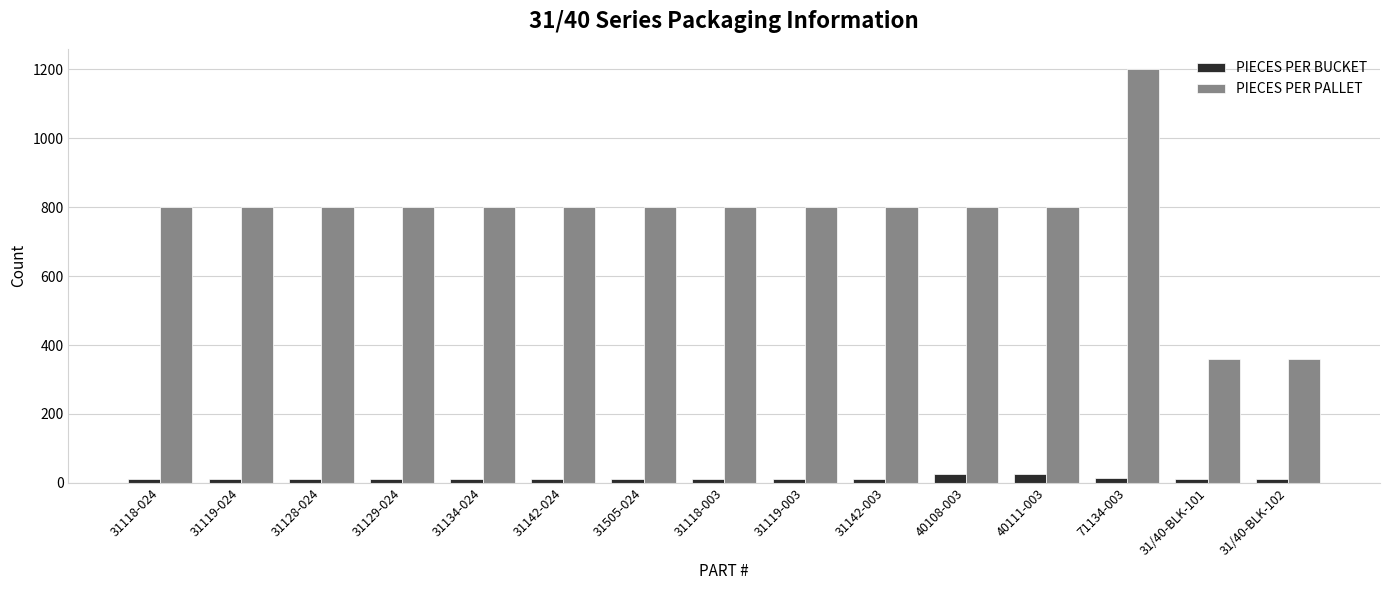

What is the label of the 3rd bar from the left?

31128-024